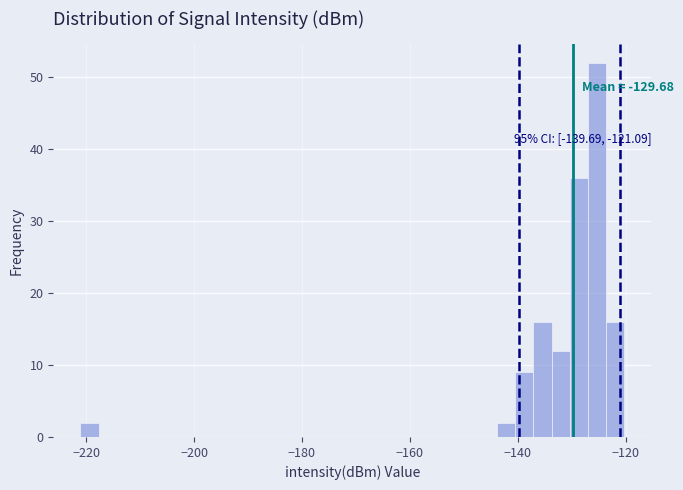

Around what value on the x-axis is the tallest bar? Give the approximate position of its centre, as read against the axis.

-126